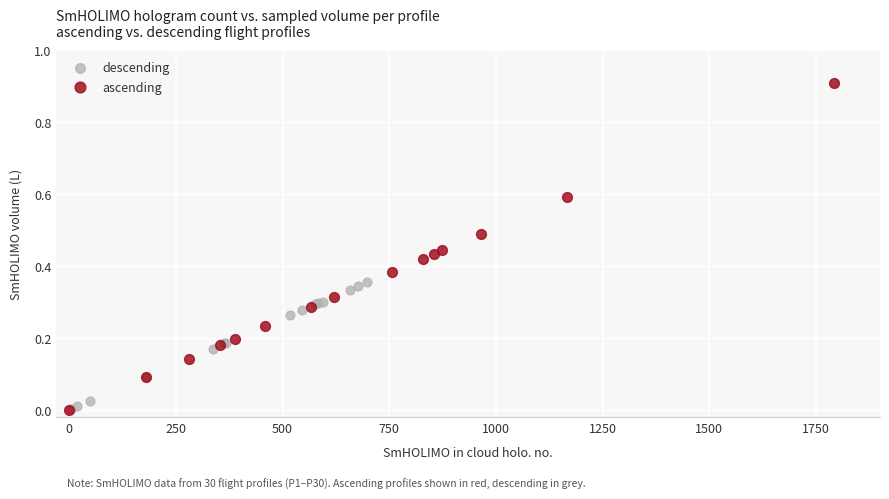

Which series has the widest spread of Y values?

ascending